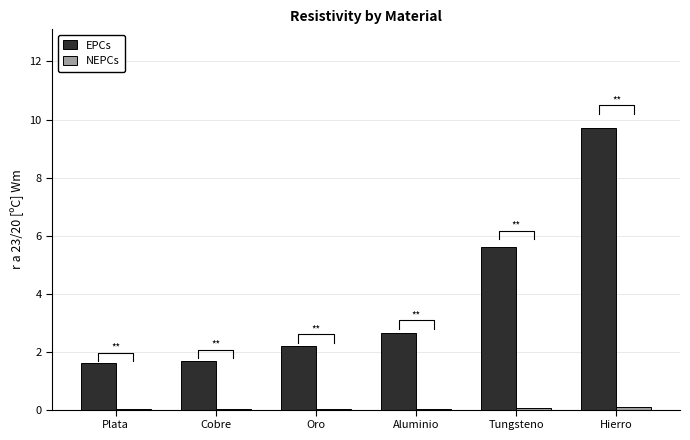

Reading right to left, what are all the values shown in this chart?

EPCs: Hierro=9.7	Tungsteno=5.6	Aluminio=2.6	Oro=2.2	Cobre=1.7	Plata=1.6
NEPCs: Hierro=0.1	Tungsteno=0.1	Aluminio=0.0	Oro=0.0	Cobre=0.0	Plata=0.0